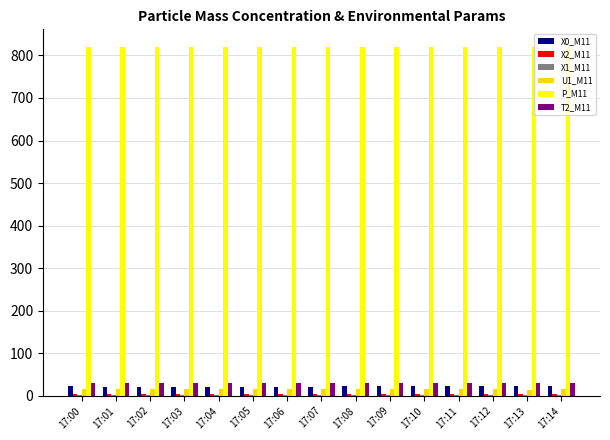

Which series has the largest total across all categories?

P_M11